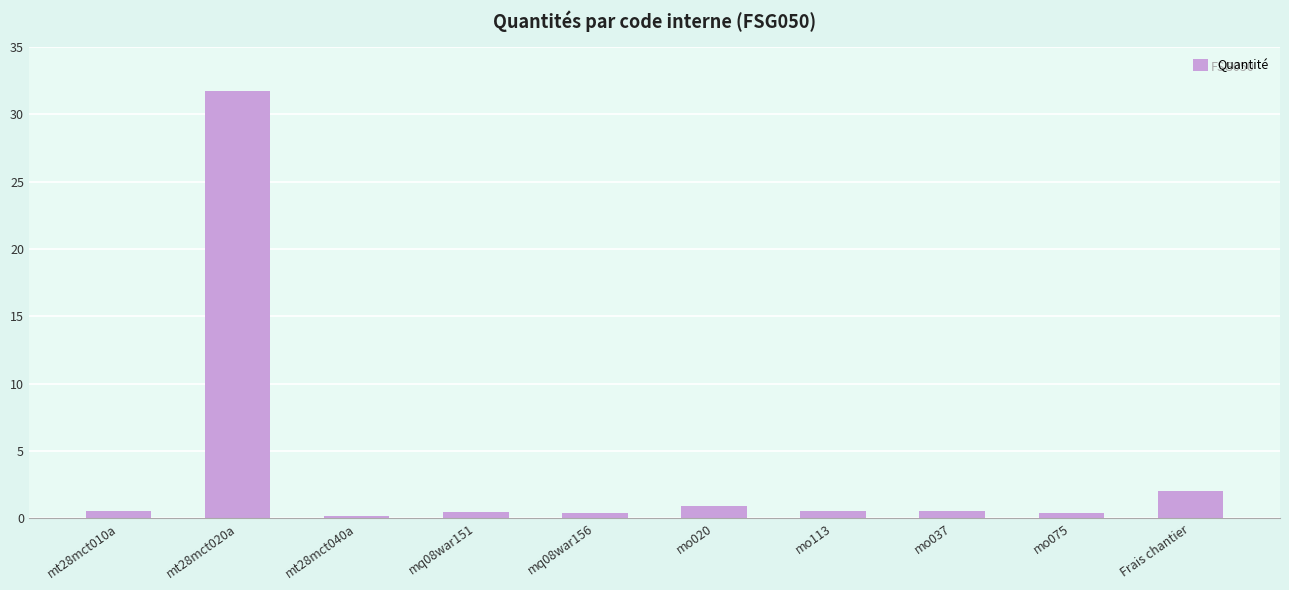

What is the label of the 1st bar from the left?

mt28mct010a